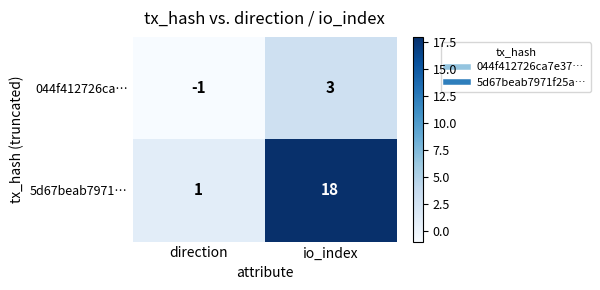

Which series changed the most between direction and io_index?

5d67beab7971…